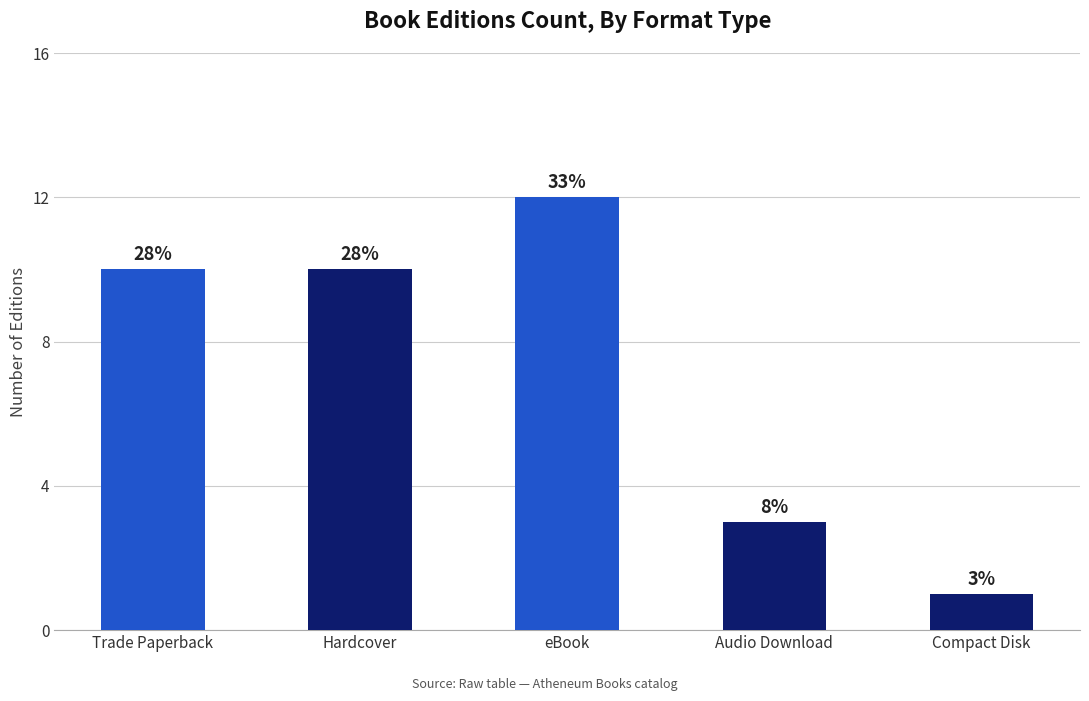

The value at eBook is 12. True or false?

True